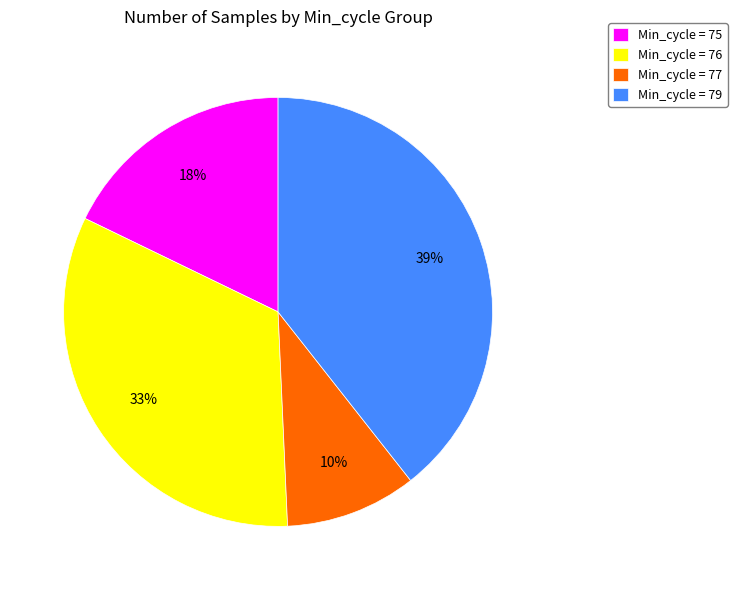

Do Min_cycle = 75 and Min_cycle = 77 together represent more than half of the pie?

No